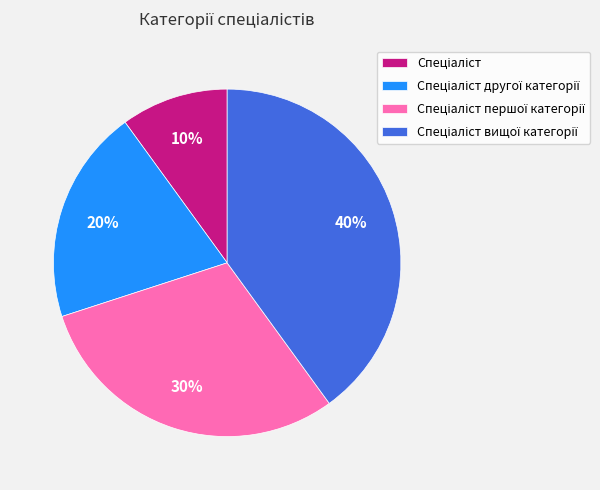

Is there any slice that represents more than half of the pie?

No